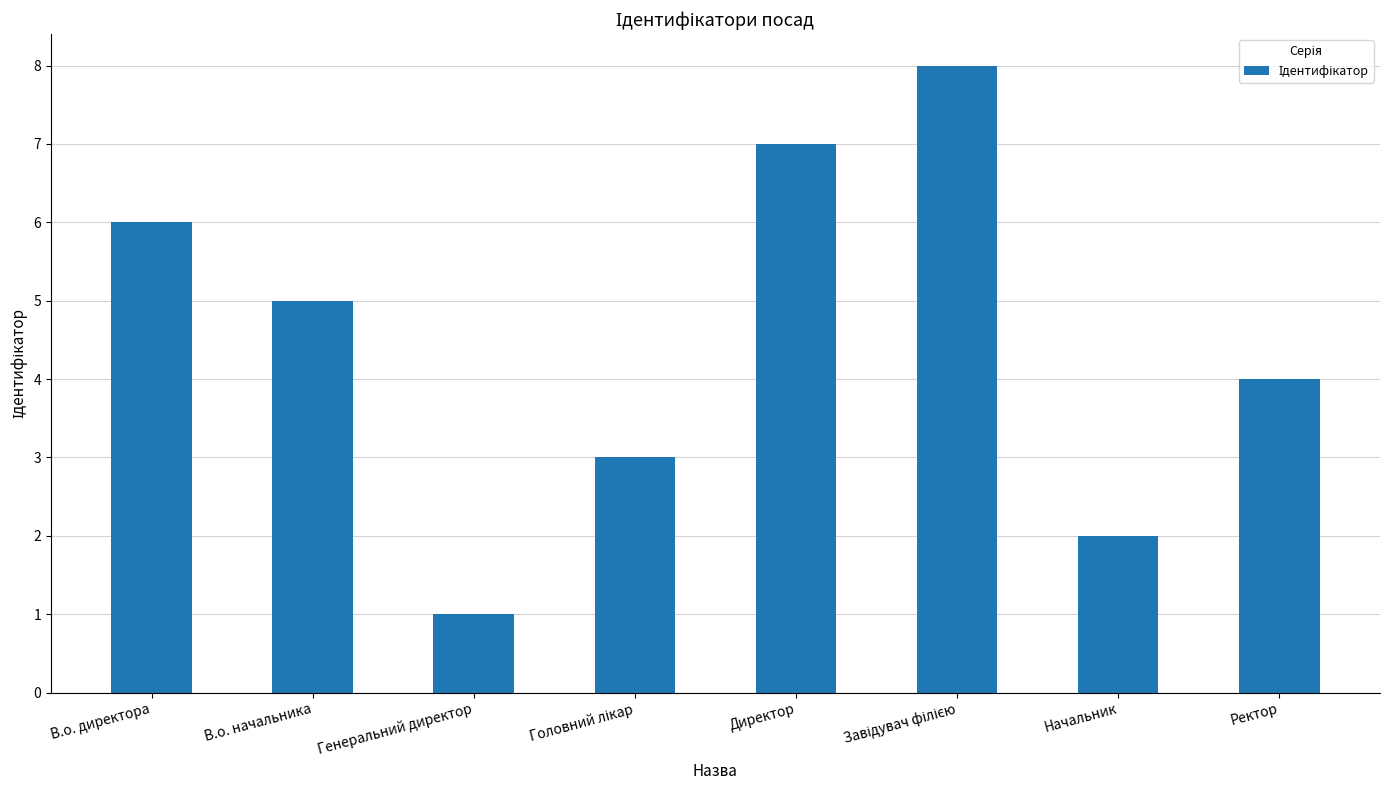

The chart shows a value of 7 at Директор. True or false?

True